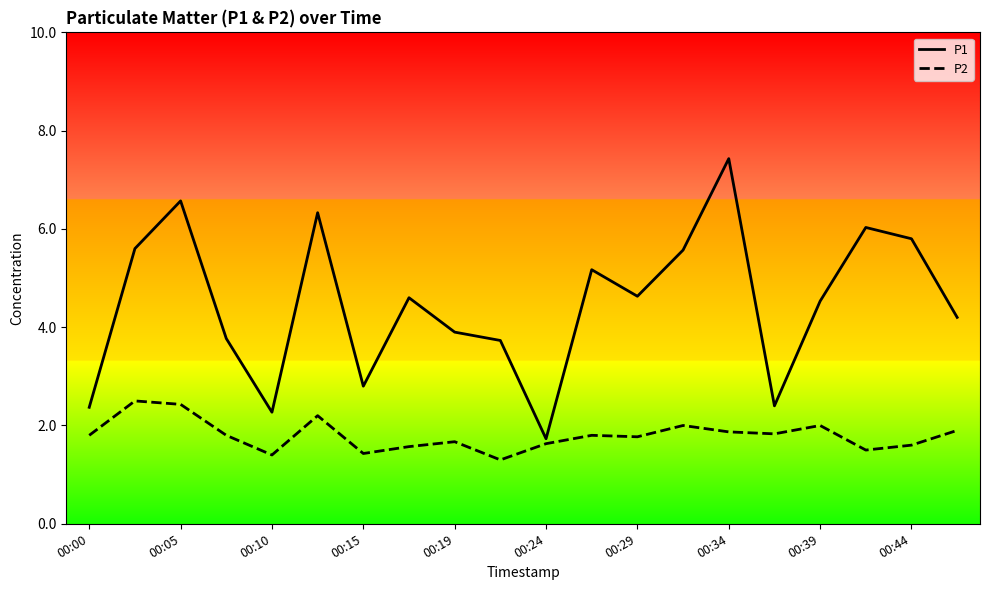

Which series has the widest spread of values?

P1